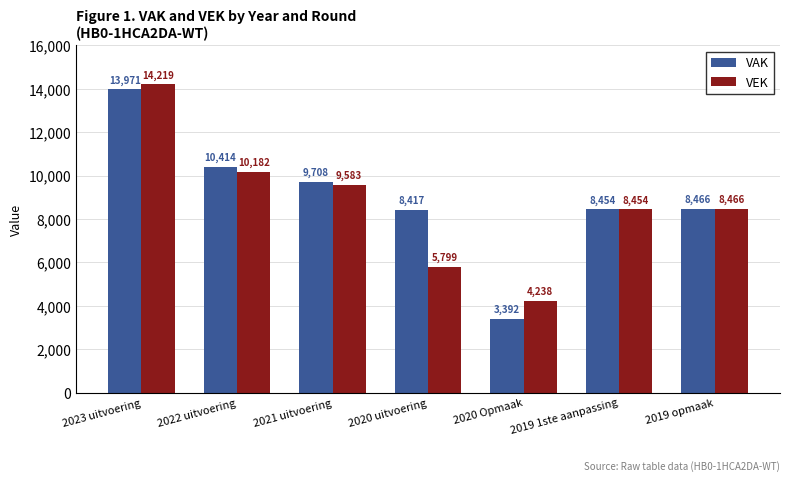

What is the difference between the second highest and minimum values in the VAK series?

7022